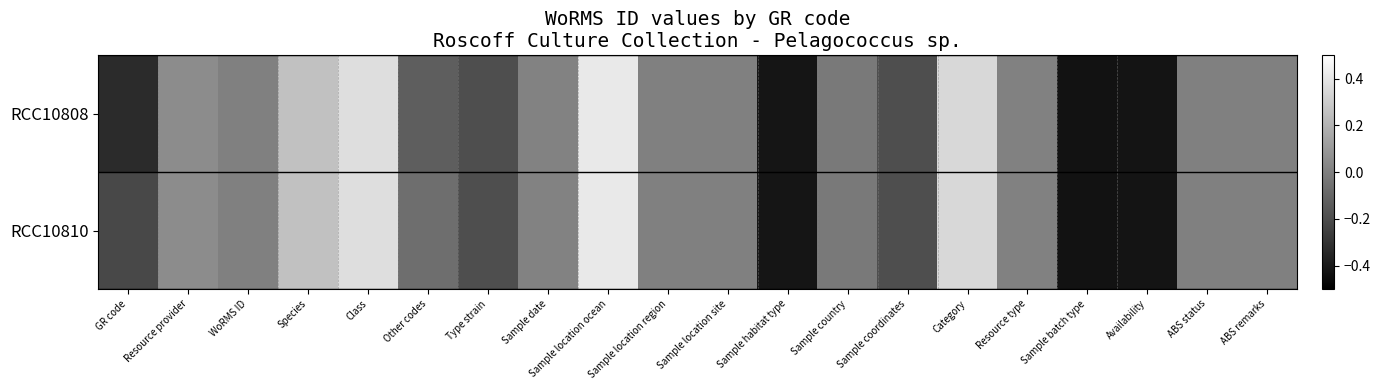

Count the number of categories in the chart.

20